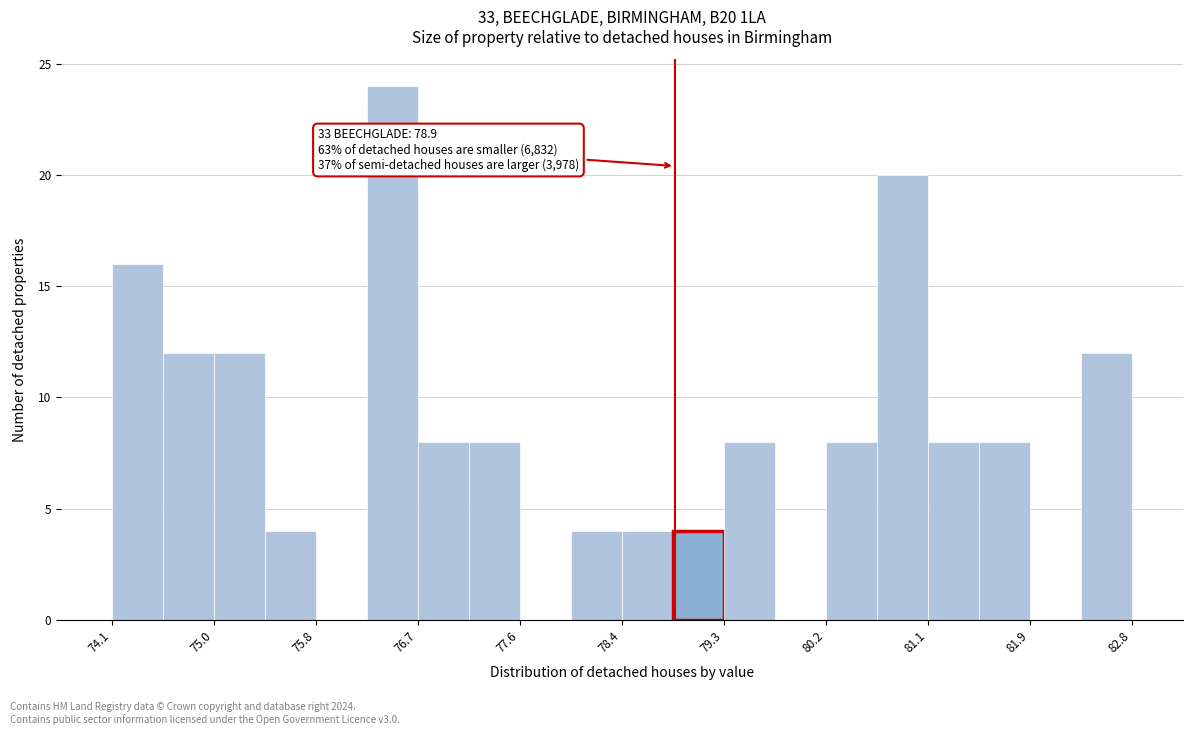

Over which range of the x-axis is the bar tallest?

76.3 to 76.7